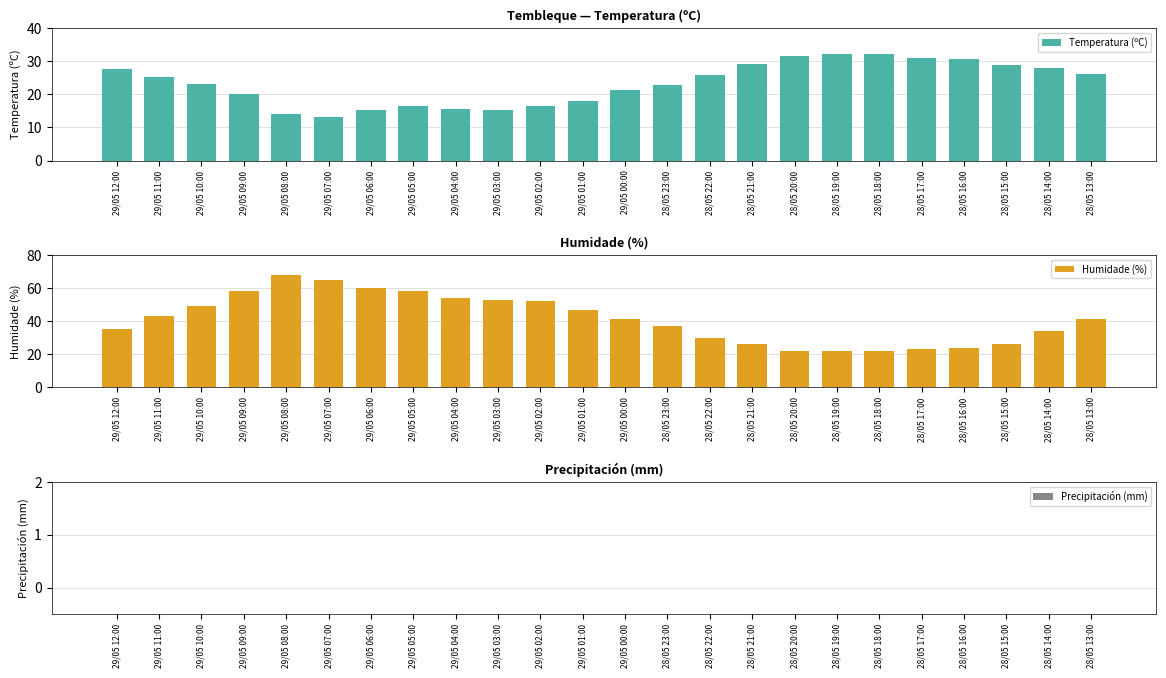

Reading right to left, extract all data points from this chart.

Temperatura (ºC): 28/05 13:00=26.0	28/05 14:00=28.1	28/05 15:00=29.0	28/05 16:00=30.8	28/05 17:00=31.0	28/05 18:00=32.3	28/05 19:00=32.1	28/05 20:00=31.5	28/05 21:00=29.3	28/05 22:00=25.8	28/05 23:00=22.7	29/05 00:00=21.4	29/05 01:00=17.9	29/05 02:00=16.6	29/05 03:00=15.4	29/05 04:00=15.7	29/05 05:00=16.5	29/05 06:00=15.4	29/05 07:00=13.0	29/05 08:00=14.0	29/05 09:00=20.0	29/05 10:00=23.0	29/05 11:00=25.3	29/05 12:00=27.7
Humidade (%): 28/05 13:00=41.0	28/05 14:00=34.0	28/05 15:00=26.0	28/05 16:00=24.0	28/05 17:00=23.0	28/05 18:00=22.0	28/05 19:00=22.0	28/05 20:00=22.0	28/05 21:00=26.0	28/05 22:00=30.0	28/05 23:00=37.0	29/05 00:00=41.0	29/05 01:00=47.0	29/05 02:00=52.0	29/05 03:00=53.0	29/05 04:00=54.0	29/05 05:00=58.0	29/05 06:00=60.0	29/05 07:00=65.0	29/05 08:00=68.0	29/05 09:00=58.0	29/05 10:00=49.0	29/05 11:00=43.0	29/05 12:00=35.0
Precipitación (mm): 28/05 13:00=0.0	28/05 14:00=0.0	28/05 15:00=0.0	28/05 16:00=0.0	28/05 17:00=0.0	28/05 18:00=0.0	28/05 19:00=0.0	28/05 20:00=0.0	28/05 21:00=0.0	28/05 22:00=0.0	28/05 23:00=0.0	29/05 00:00=0.0	29/05 01:00=0.0	29/05 02:00=0.0	29/05 03:00=0.0	29/05 04:00=0.0	29/05 05:00=0.0	29/05 06:00=0.0	29/05 07:00=0.0	29/05 08:00=0.0	29/05 09:00=0.0	29/05 10:00=0.0	29/05 11:00=0.0	29/05 12:00=0.0